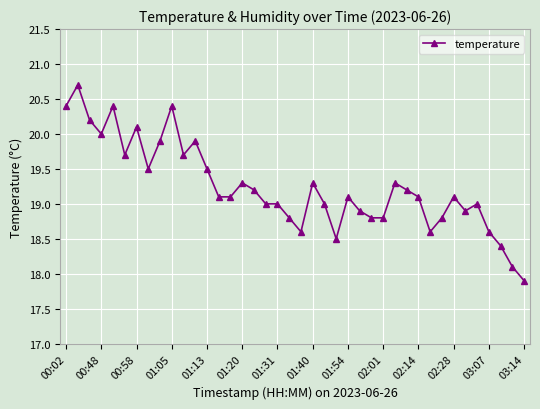

How many series are shown in this chart?

1